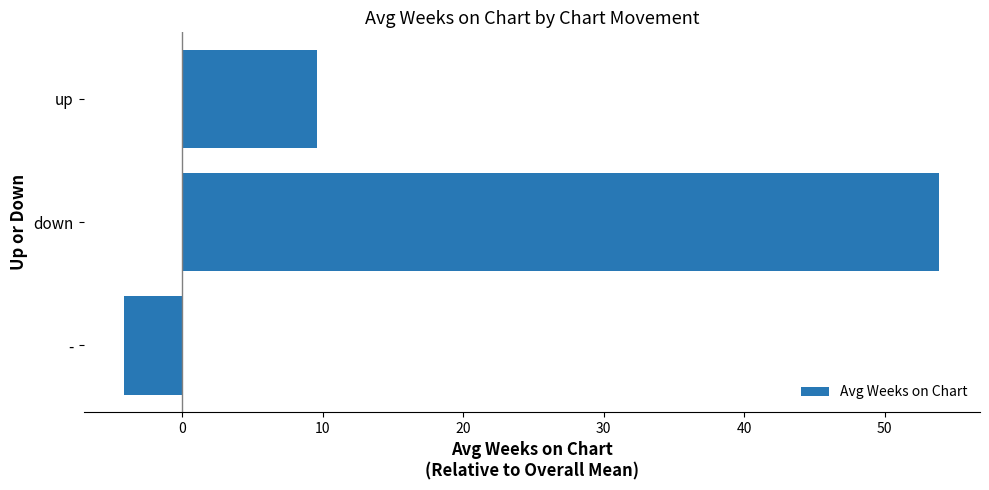

What is the greatest value displayed?

53.9